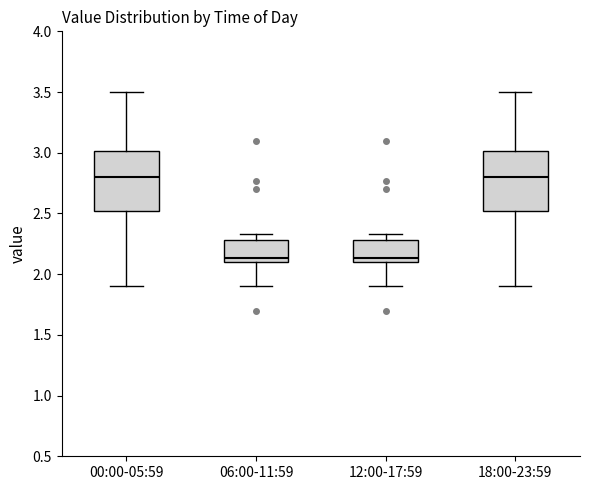

Where is the upper edge of the box for 06:00-11:59 on the y-axis? The values are not printed on the chart, so give them approximately, as read against the axis.

2.30